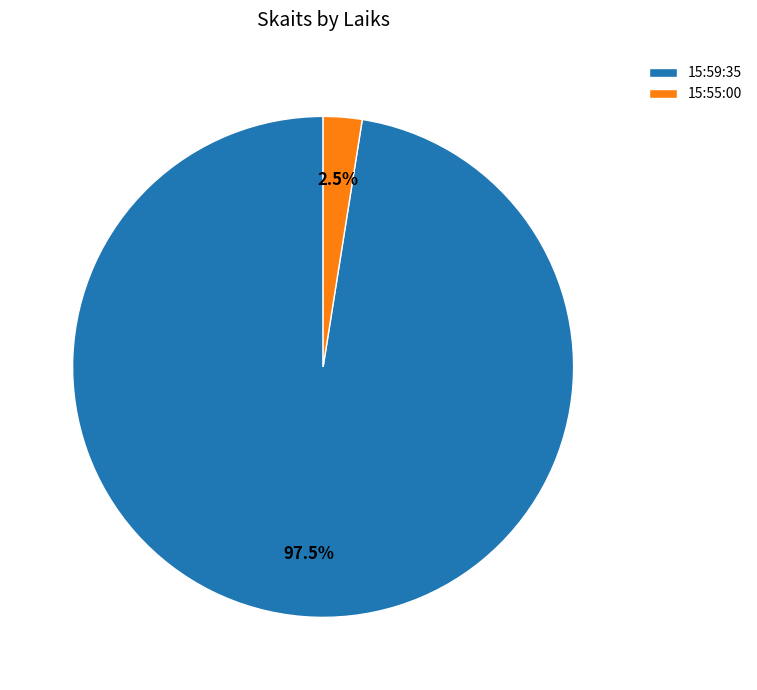

How many segments does this pie chart have?

2